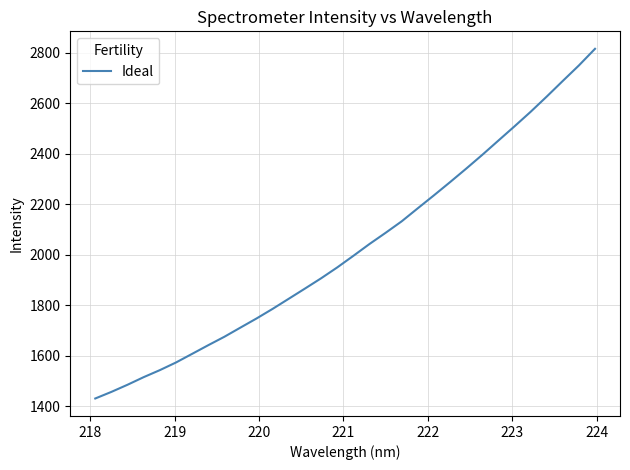

What is the maximum value shown in the chart?

2815.8